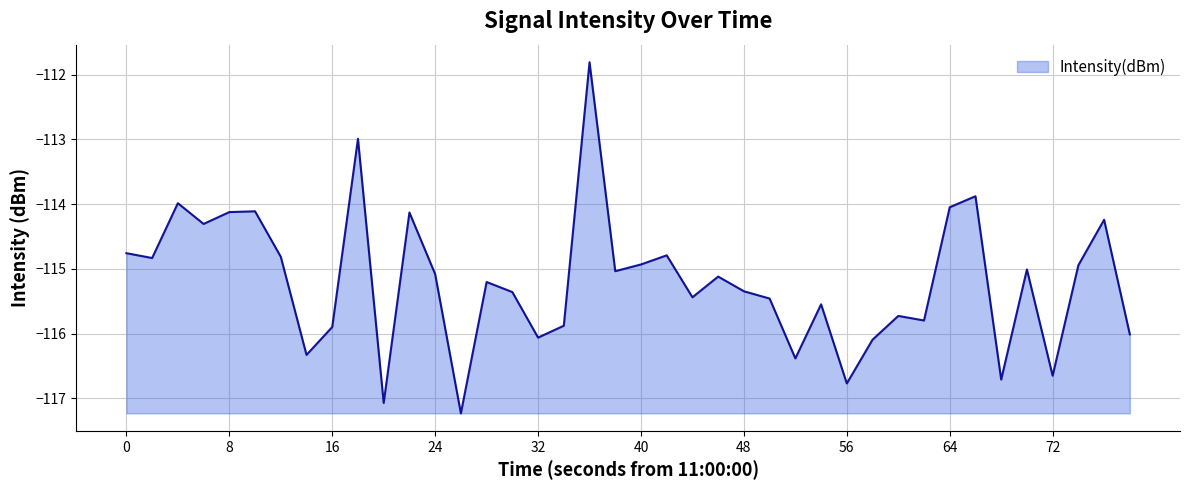

What is the difference between the maximum and minimum values?

5.4